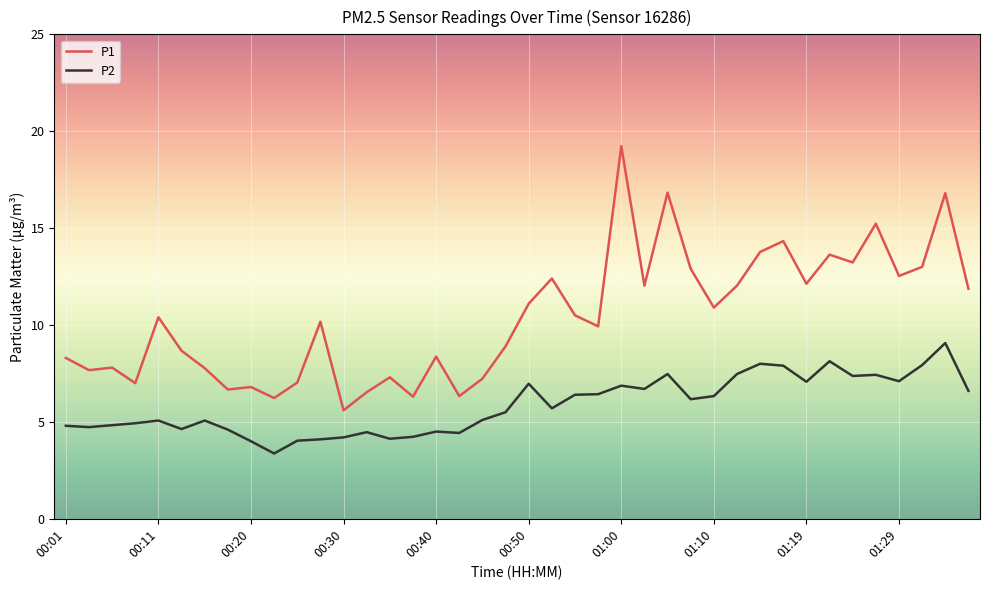

How many series are shown in this chart?

2